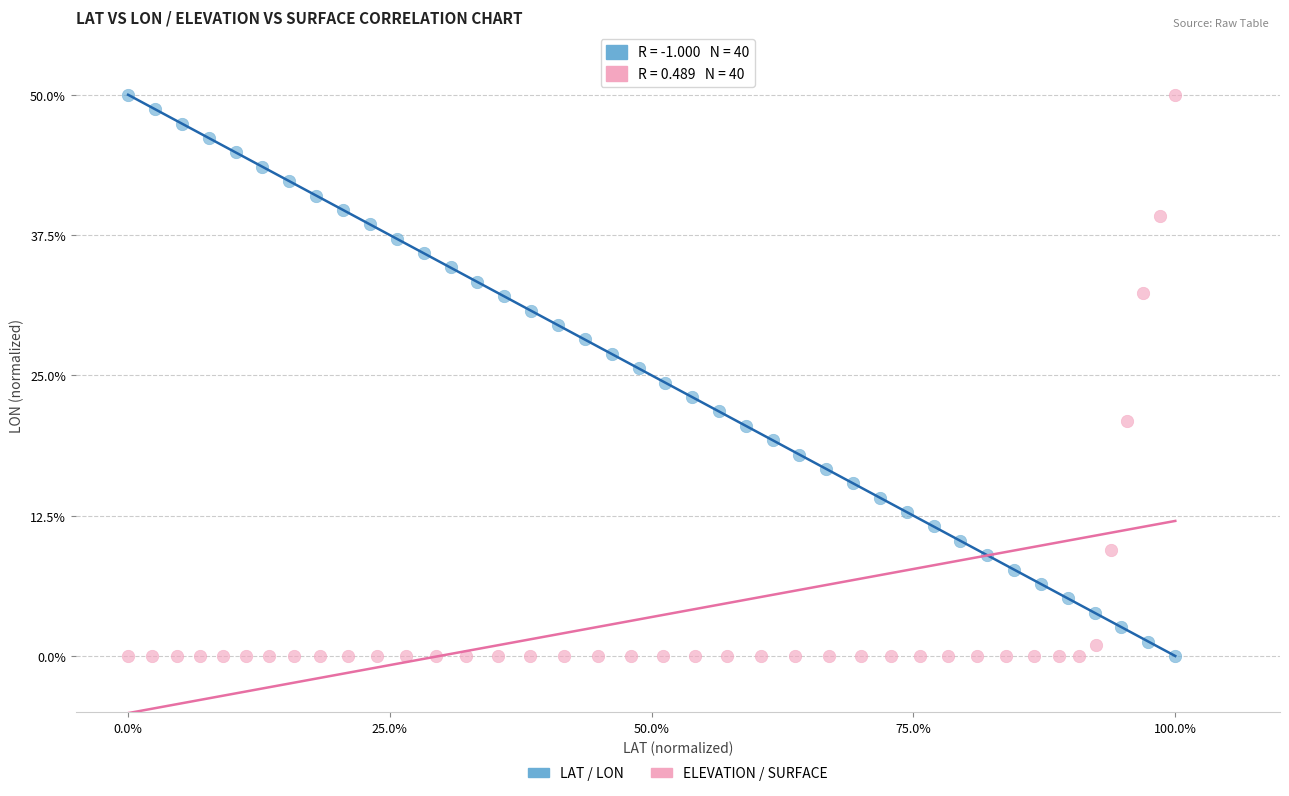

What are all the series names shown in the legend?

LAT / LON, ELEVATION / SURFACE